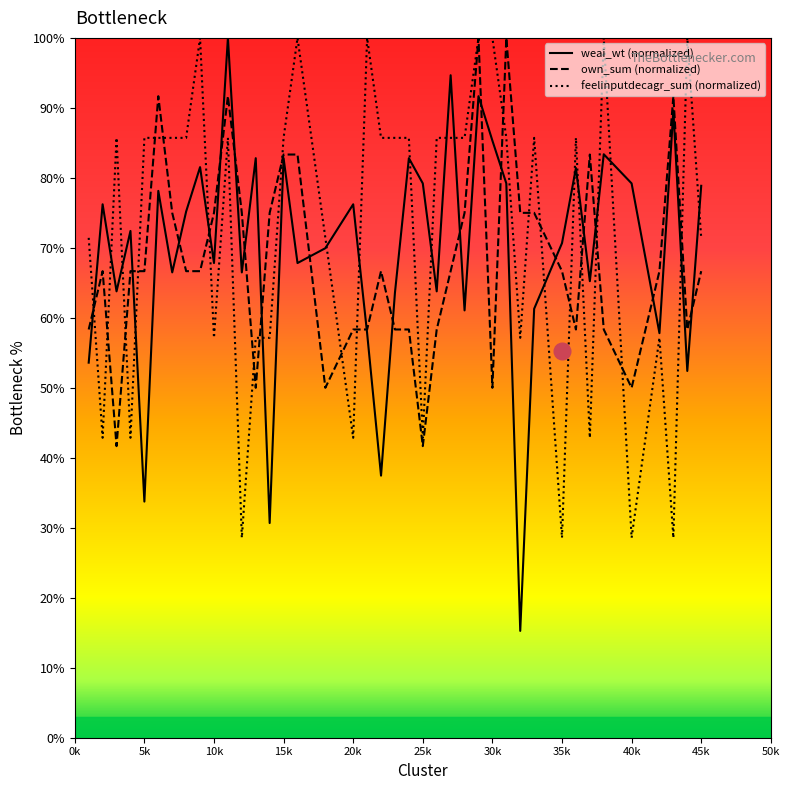

In weai_wt (normalized), how many points are higher than both neighbors (excluding endpoints)?

14